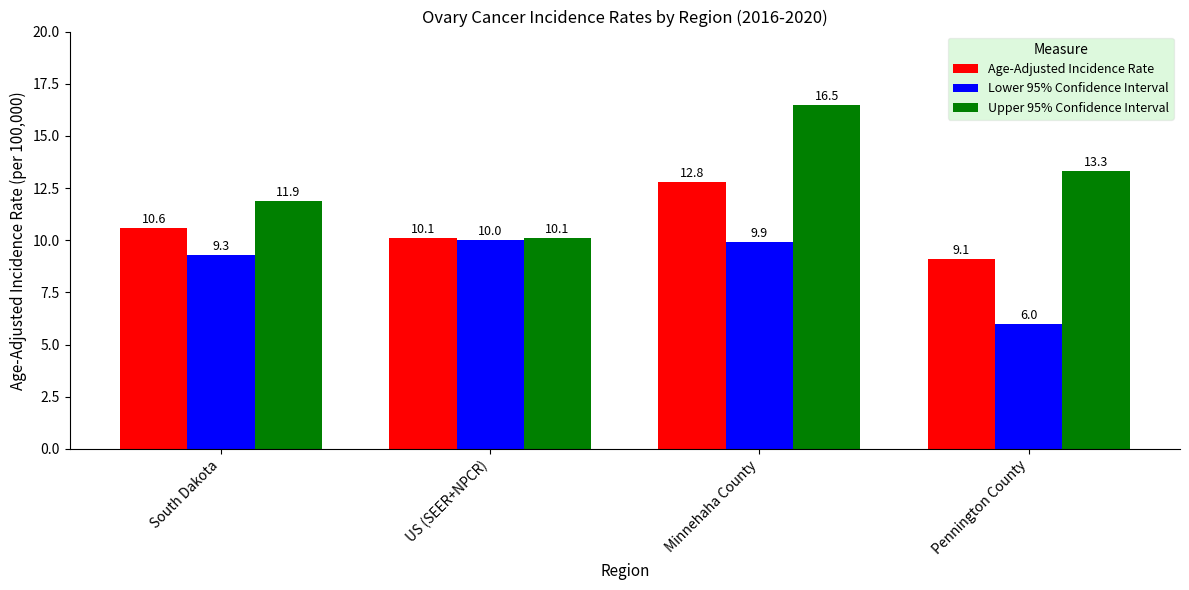

Reading left to right, what are all the values shown in this chart?

Age-Adjusted Incidence Rate: 10.6	10.1	12.8	9.1
Lower 95% Confidence Interval: 9.3	10.0	9.9	6.0
Upper 95% Confidence Interval: 11.9	10.1	16.5	13.3